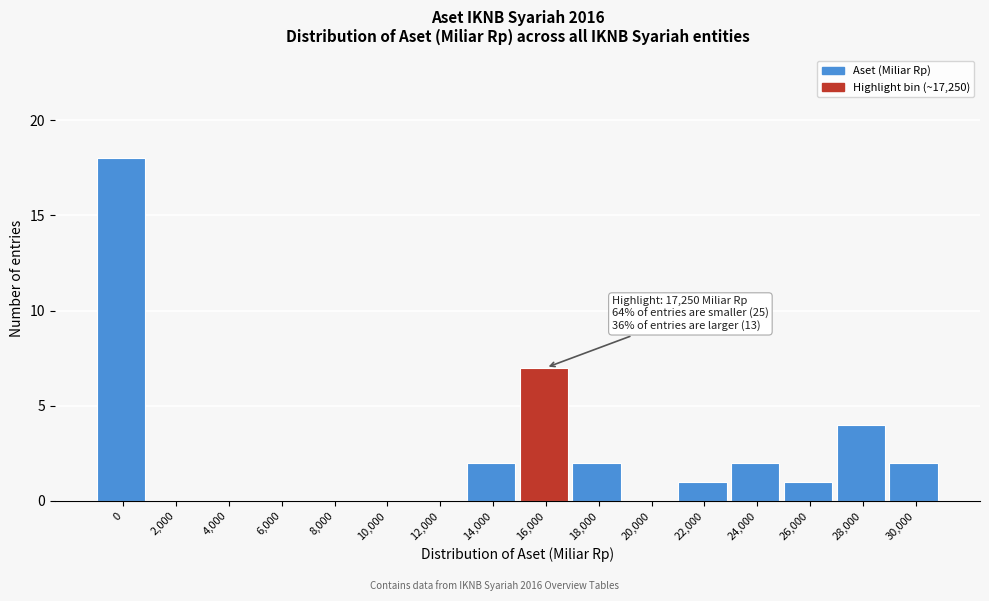

Reading left to right, extract all data points from this chart.

0=18	2,000=0	4,000=0	6,000=0	8,000=0	10,000=0	12,000=0	14,000=2	16,000=7	18,000=2	20,000=0	22,000=1	24,000=2	26,000=1	28,000=4	30,000=2